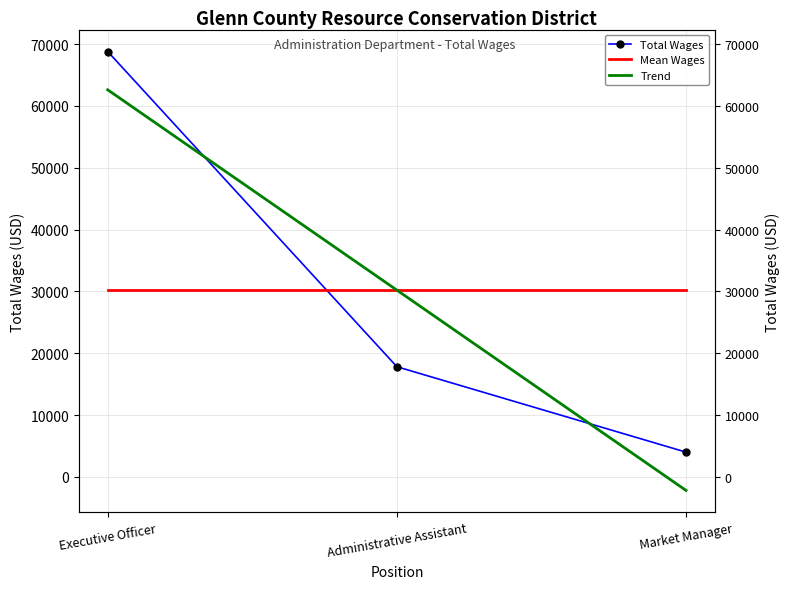

Between Administrative Assistant and Market Manager, which series saw the biggest shift?

Trend